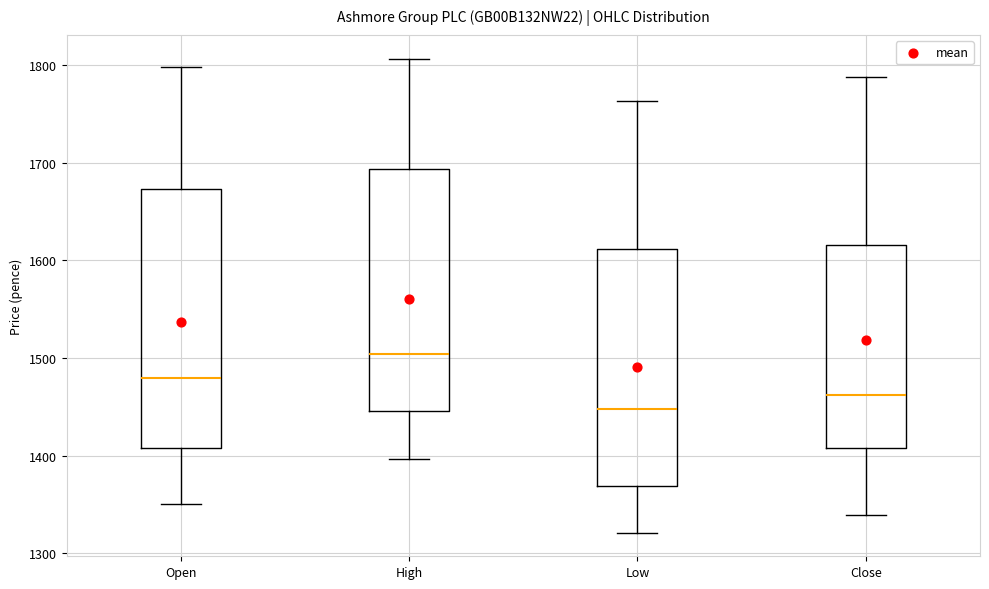

Reading left to right, transcribe this box plot: for each box, give where its median line is, the range the box spans, and where its two whiskers end, as read against the y-axis. The values are not printed on the chart, so give them approximately, as read against the axis.

Open: median 1480, box 1410 to 1670, whiskers 1350 to 1800
High: median 1500, box 1450 to 1690, whiskers 1400 to 1810
Low: median 1450, box 1370 to 1610, whiskers 1320 to 1760
Close: median 1460, box 1410 to 1620, whiskers 1340 to 1790